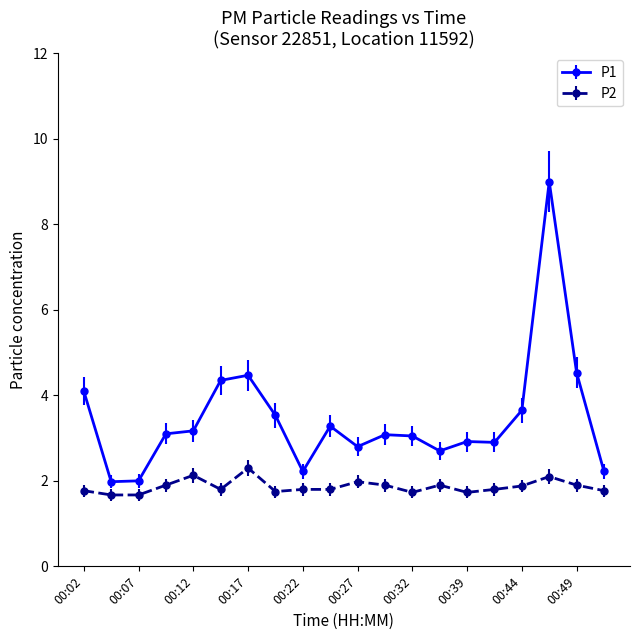

What is the value of the P2 point at the 18th from the left?

2.1